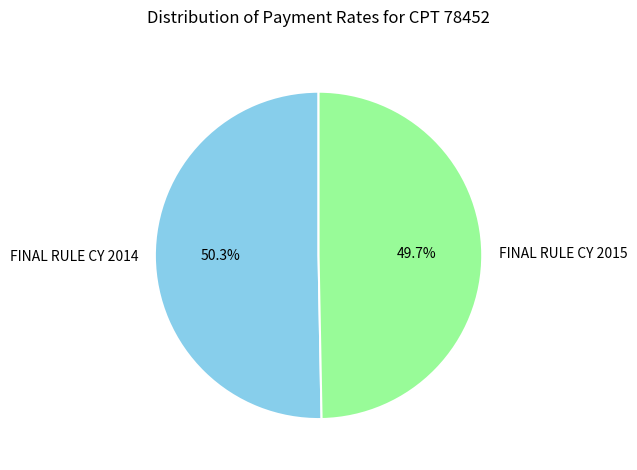

To the nearest percent, what portion does FINAL RULE CY 2014 represent?

50%